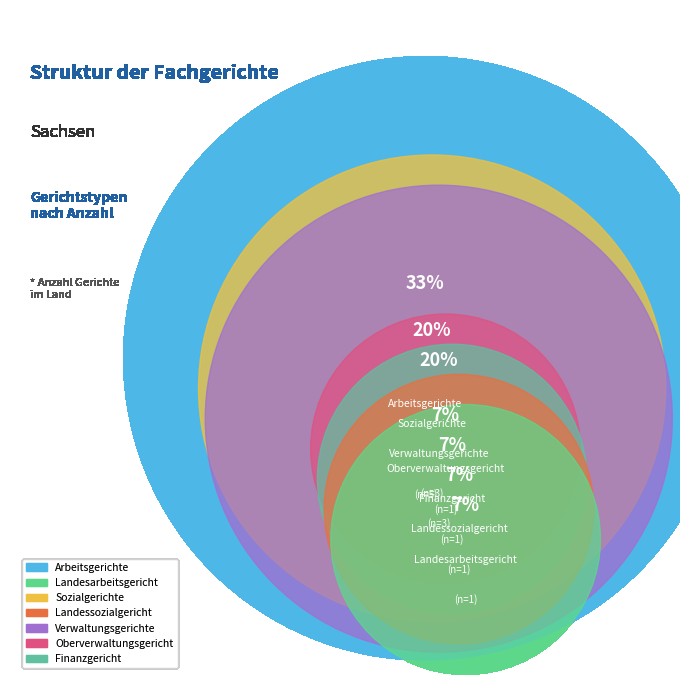

What percentage is the Verwaltungsgerichte slice, to the nearest percent?

20%